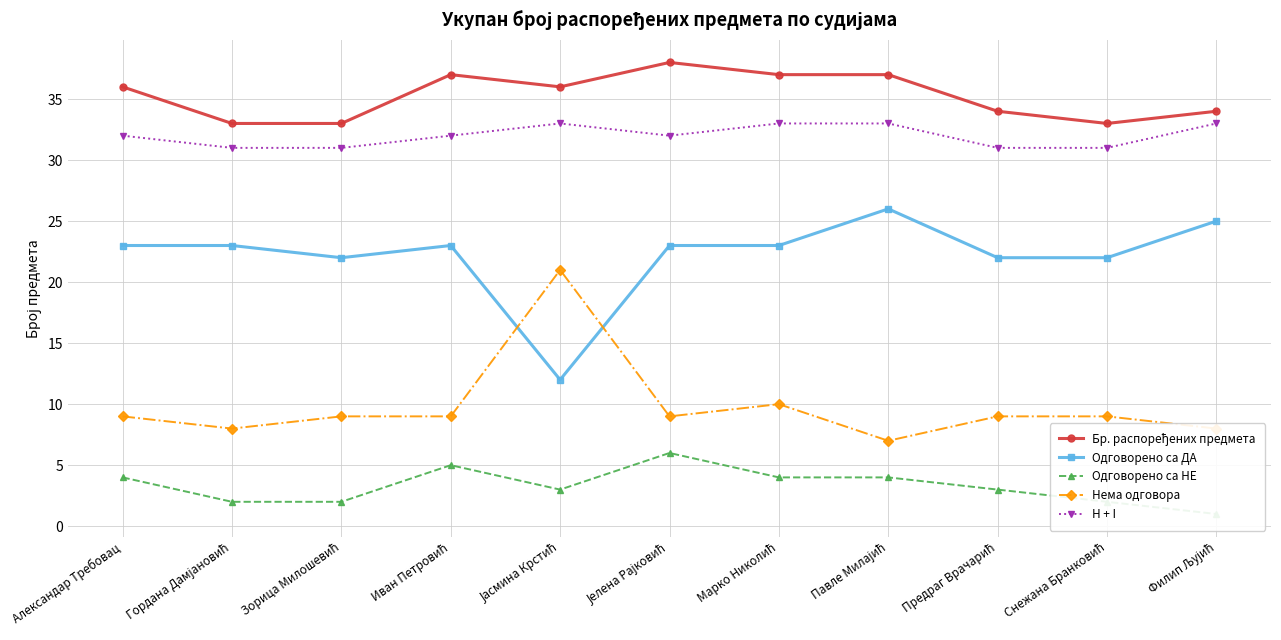

How many data points in Одговорено са ДА are above 23?

2